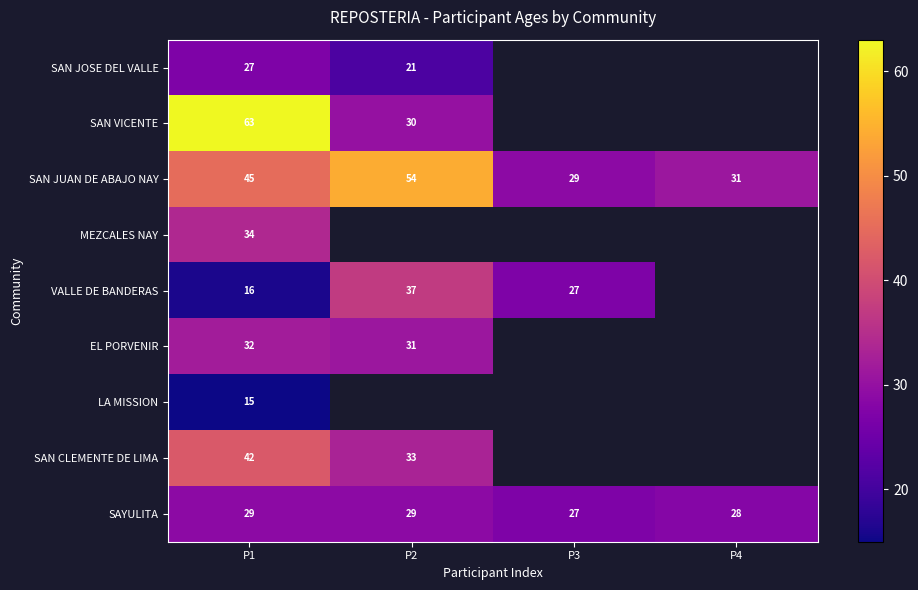

Between P3 and P2, which is larger?

P2